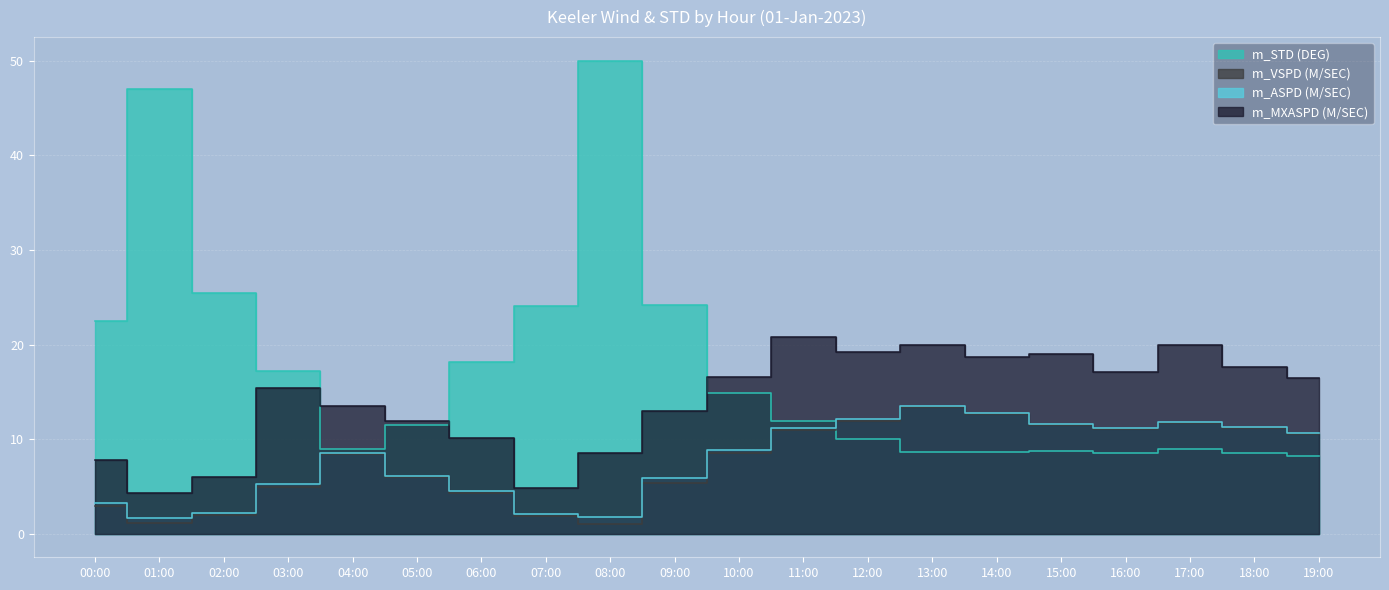

What is the approximate value of m_VSPD (M/SEC) at 00:00?

2.9